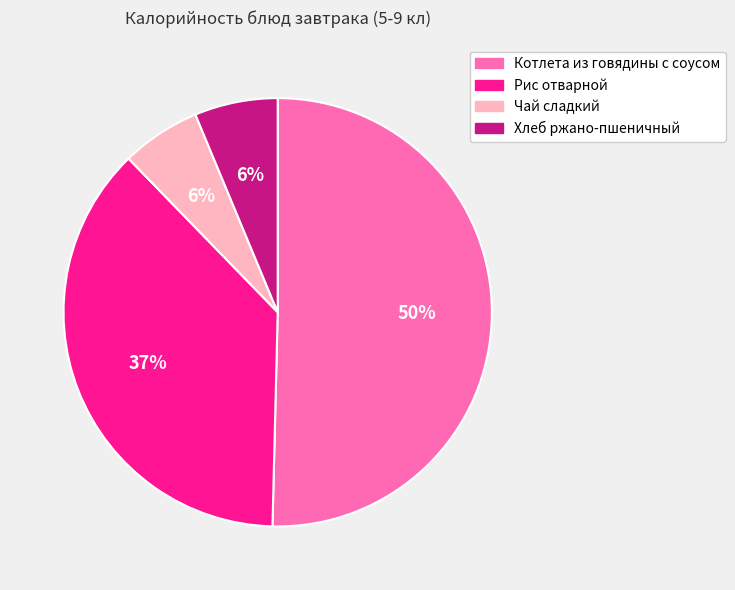

Does Котлета из говядины с соусом account for over 50% of the chart?

Yes